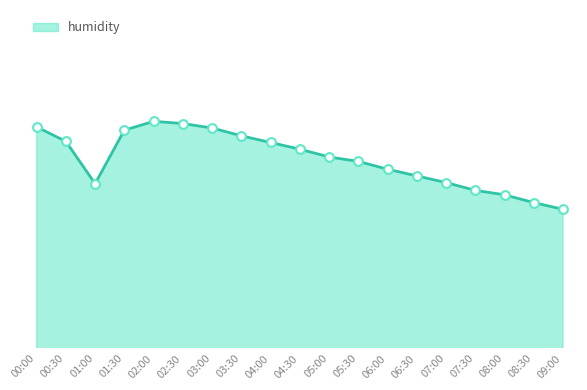

Between 02:00 and 00:00, which is larger?

02:00